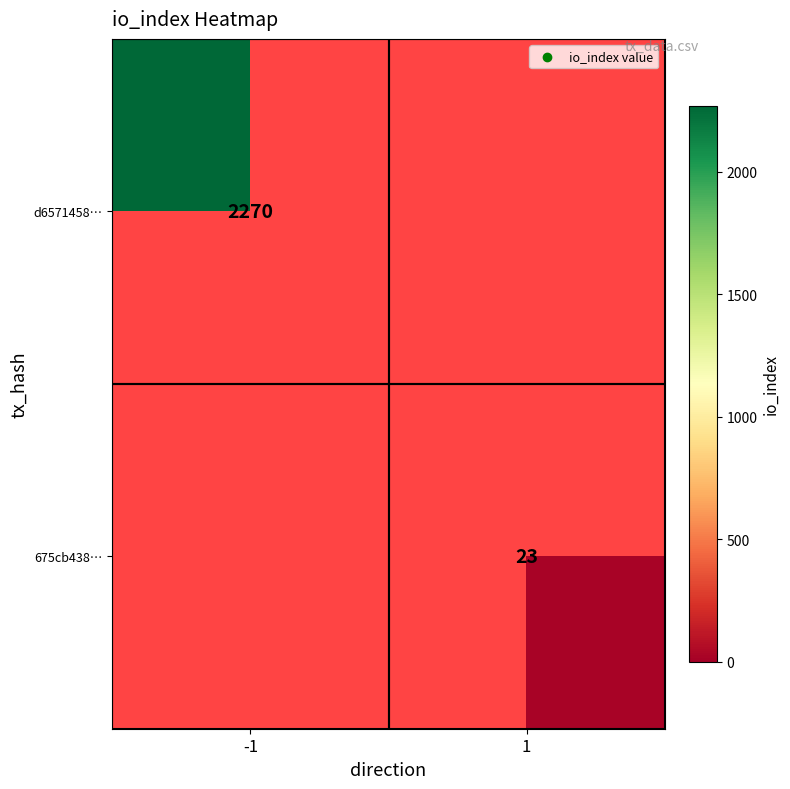

True or false: d6571458… has a value of 2270 at -1.

True